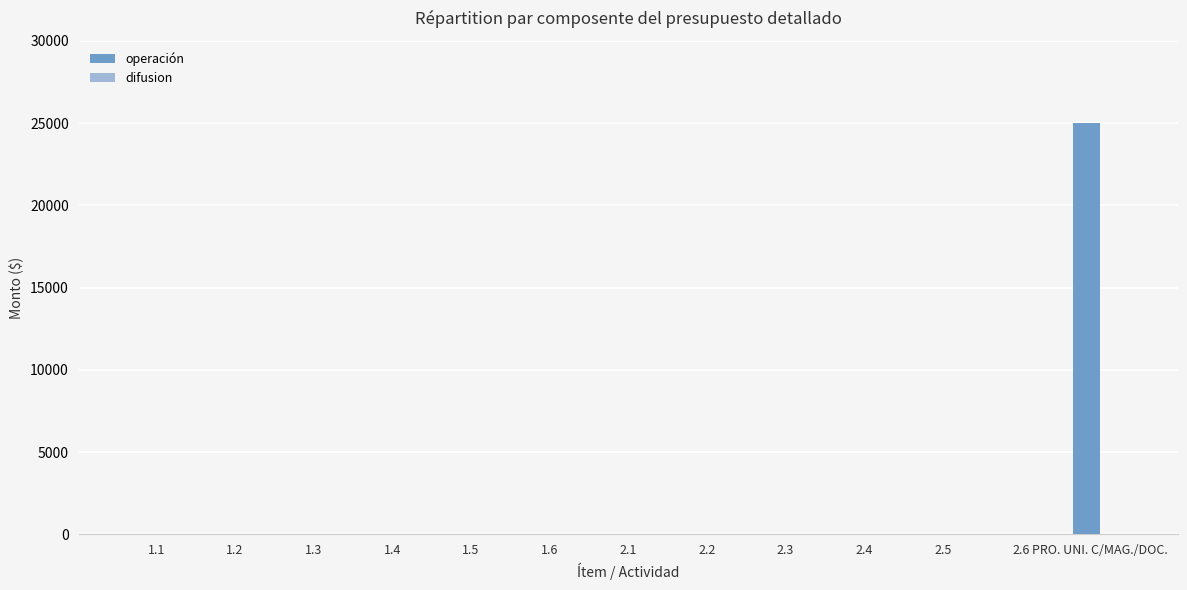

What is the greatest value displayed?

25000